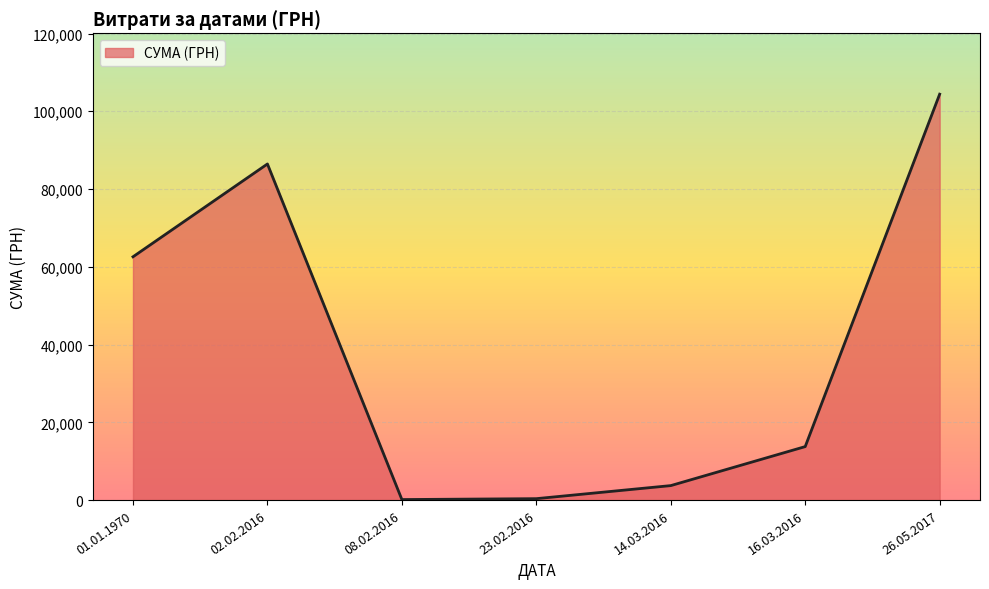

What is the average value?

38772.1